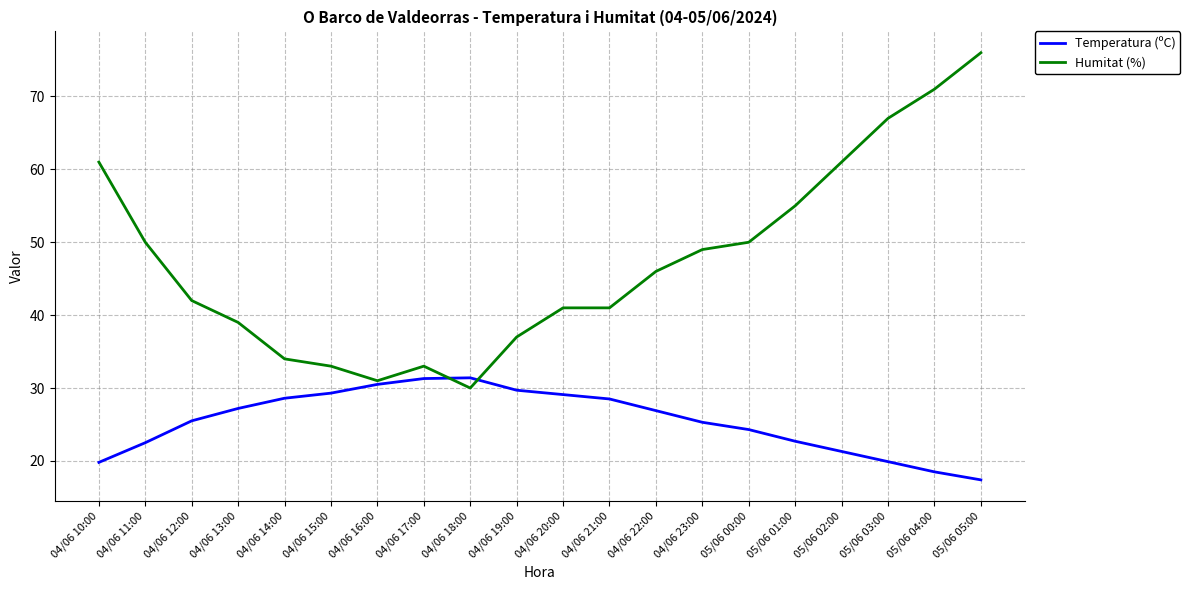

How many lines are shown in the chart?

2